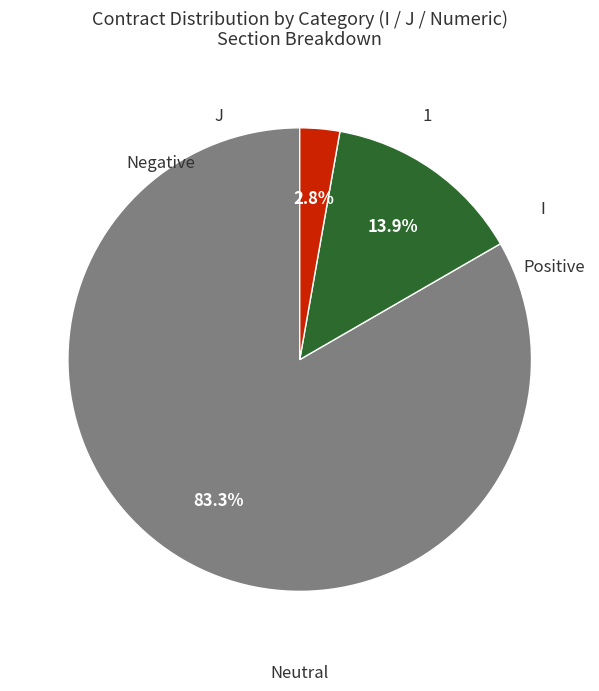

Which category has the smallest portion of the pie?

J